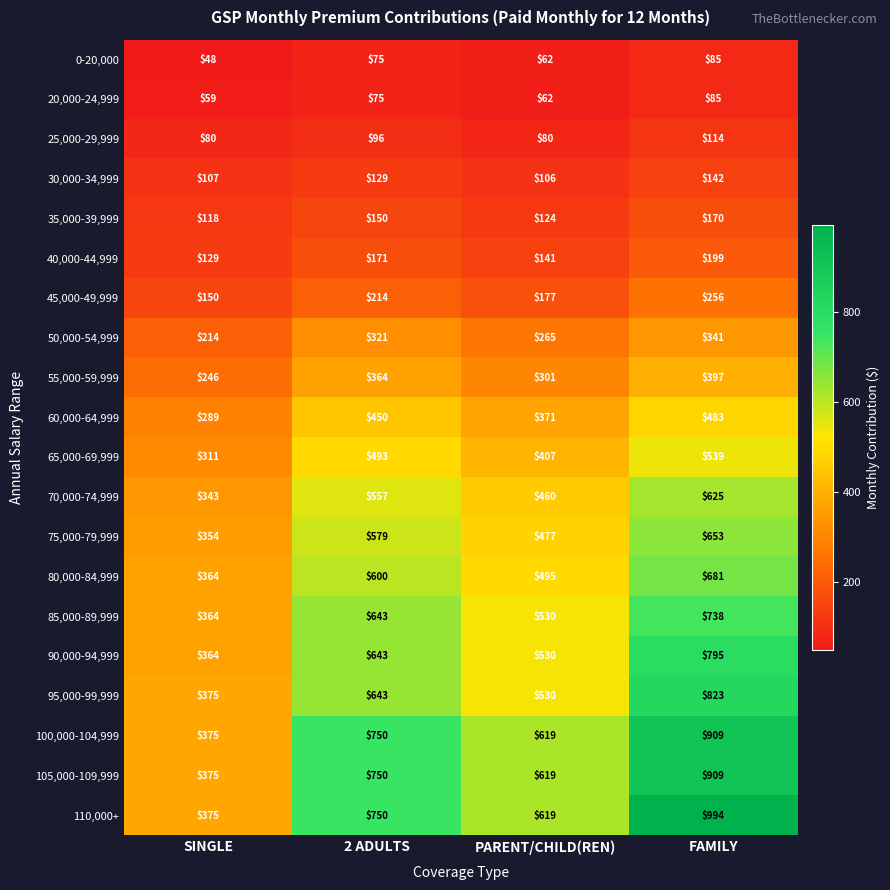

The 55,000-59,999 series shows 364 at 2 ADULTS. True or false?

True